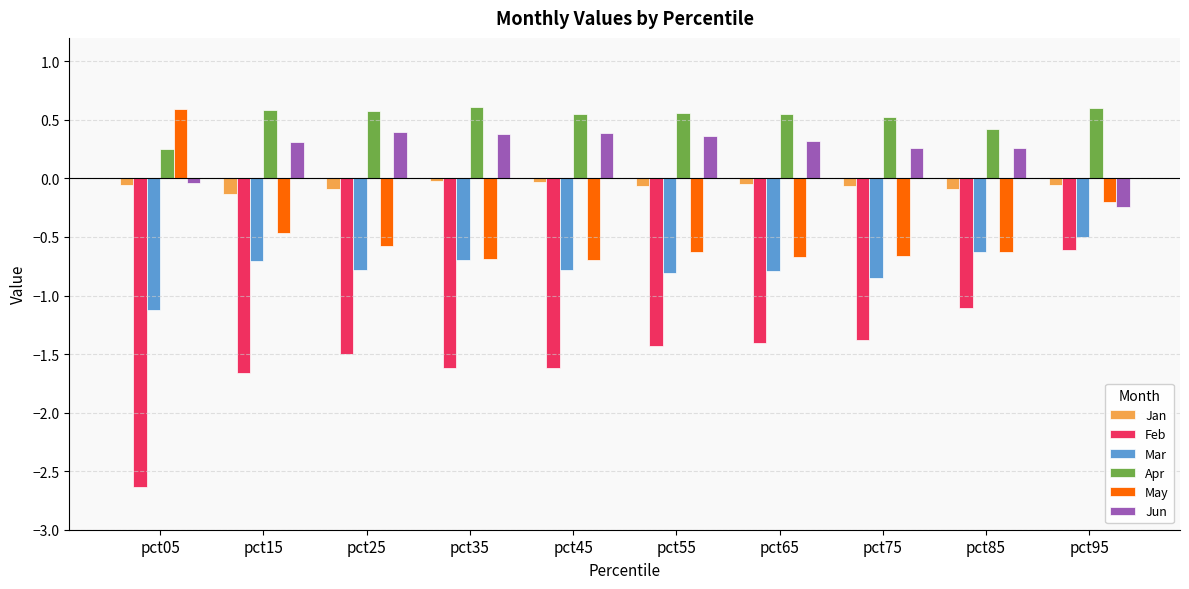

What is the highest value of the Mar series?

-0.5